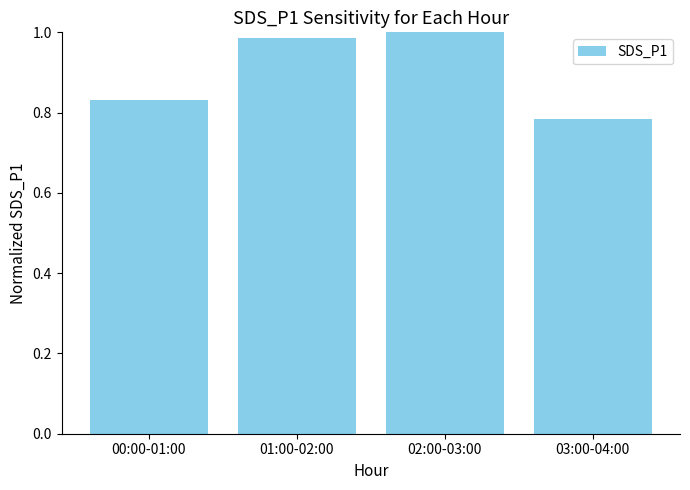

What is the sum of all values?

3.6